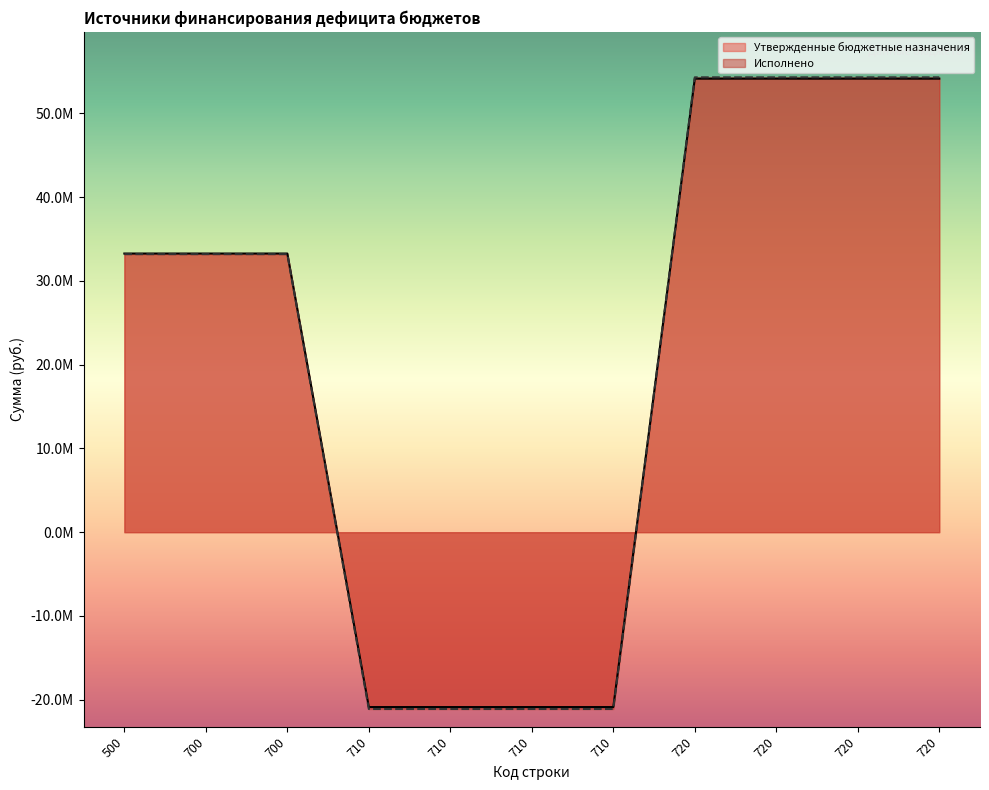

What is the total value across all series at 720?

108478189.8